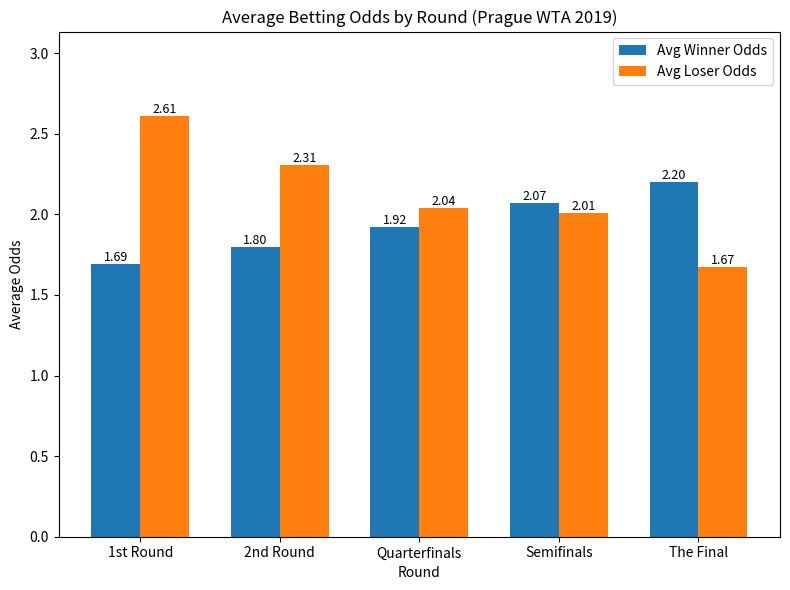

What is the highest value of the Avg Loser Odds series?

2.6